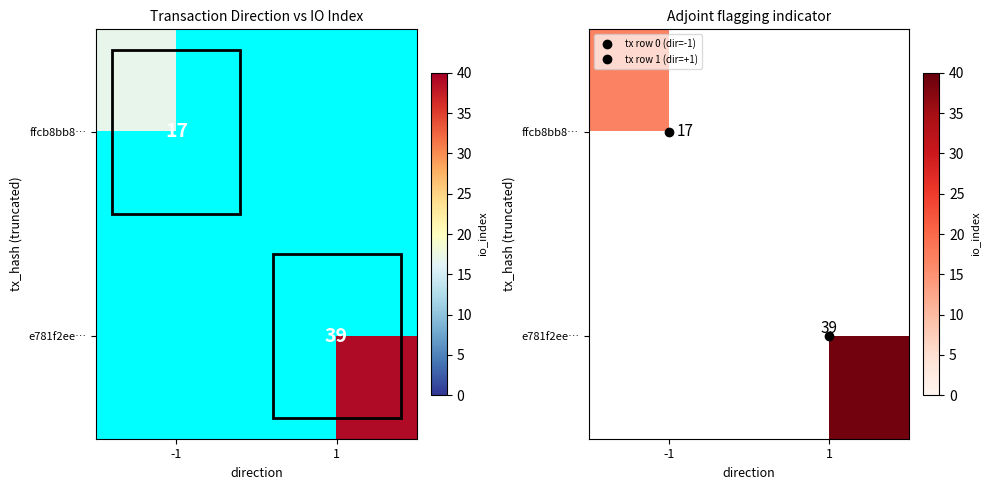

What is the smallest value displayed?

17.0